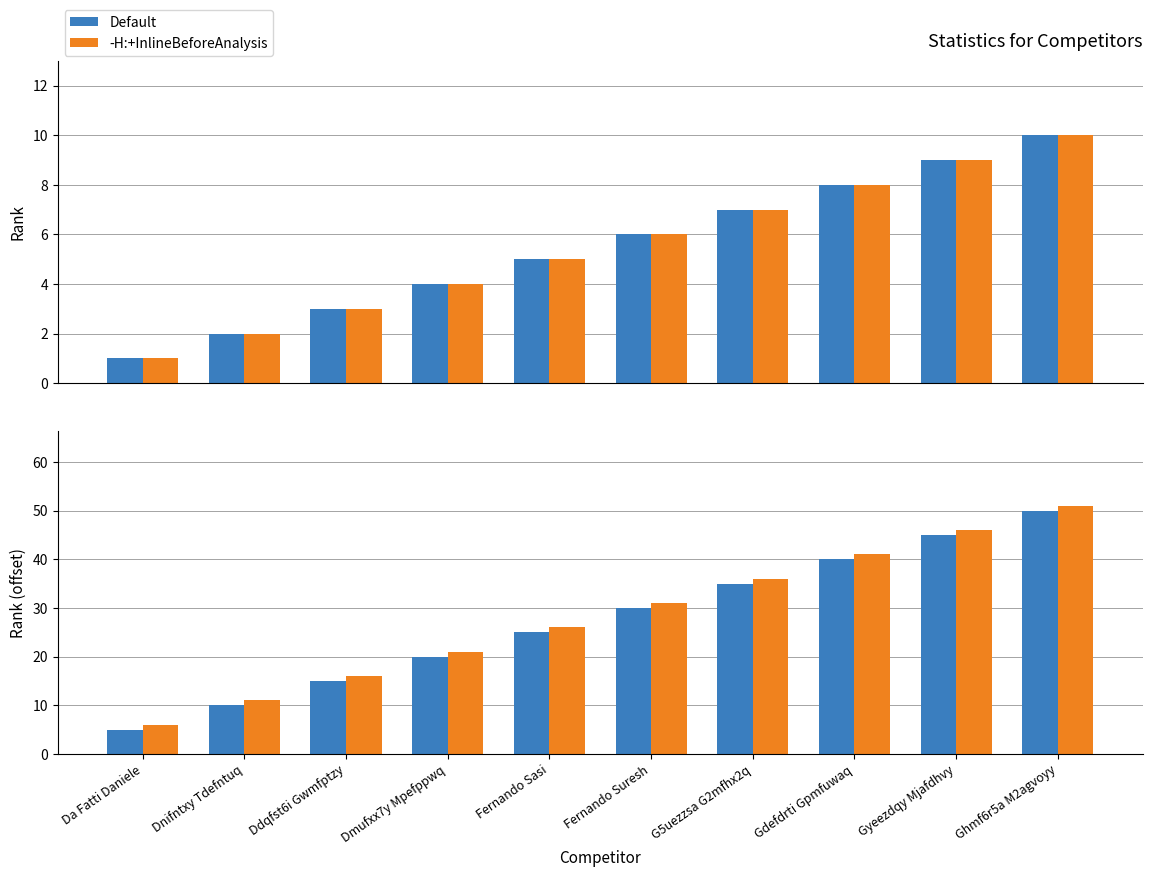

Between G5uezzsa G2mfhx2q and Gyeezdqy Mjafdhvy, which series saw the biggest shift?

Default